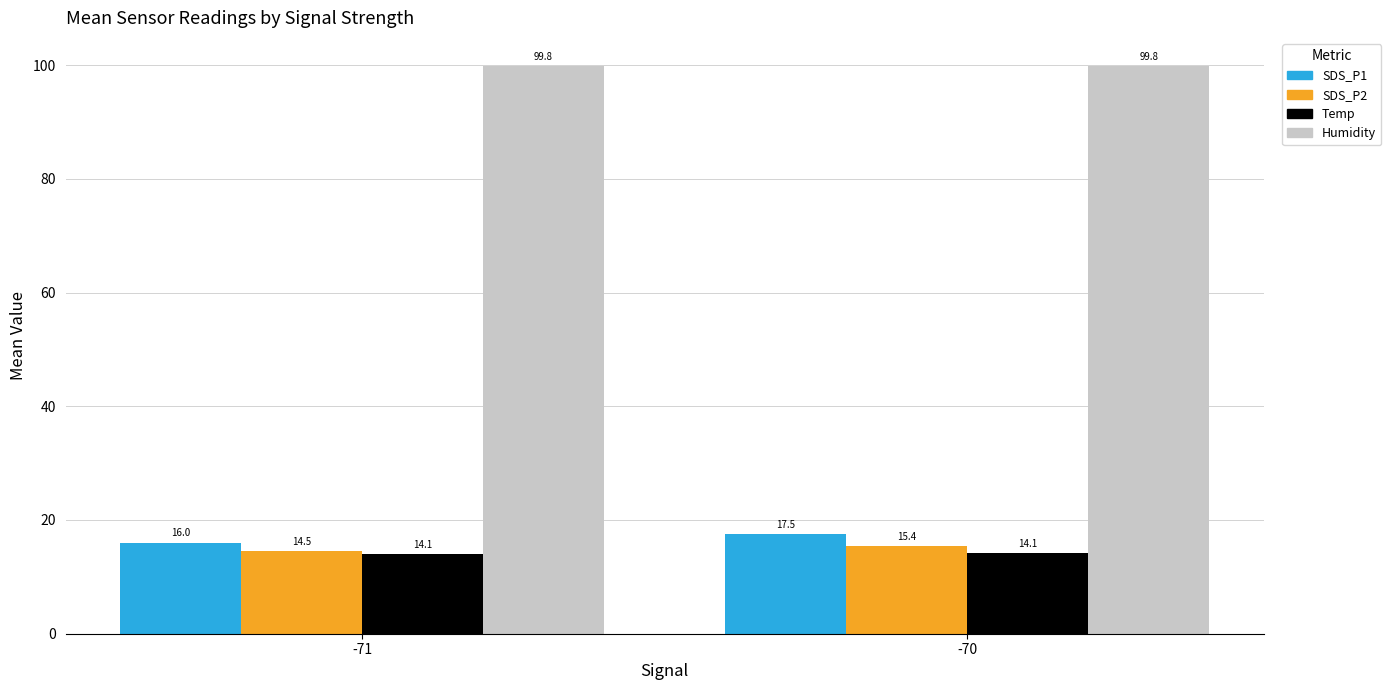

What is the difference between the SDS_P2 values at -70 and -71?

0.9